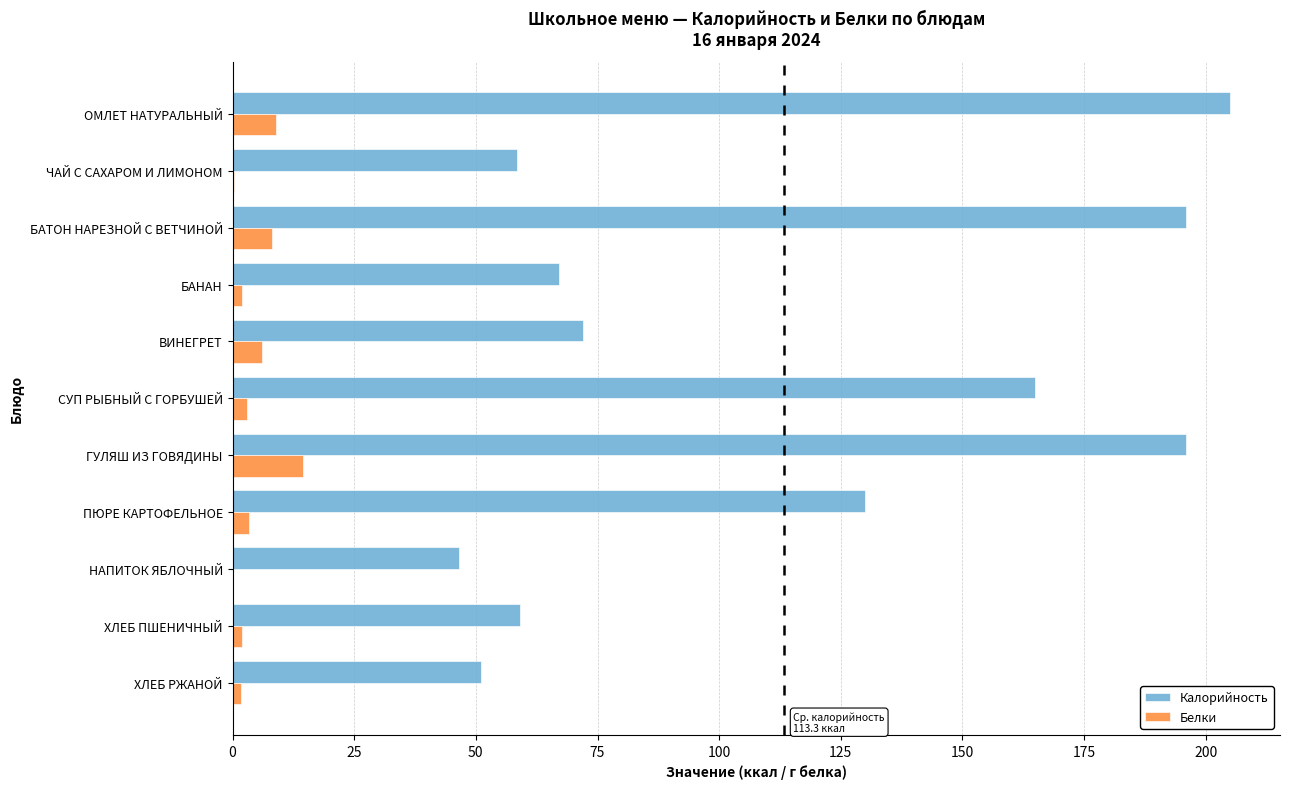

Where is Калорийность nearest to the value 125?

ПЮРЕ КАРТОФЕЛЬНОЕ